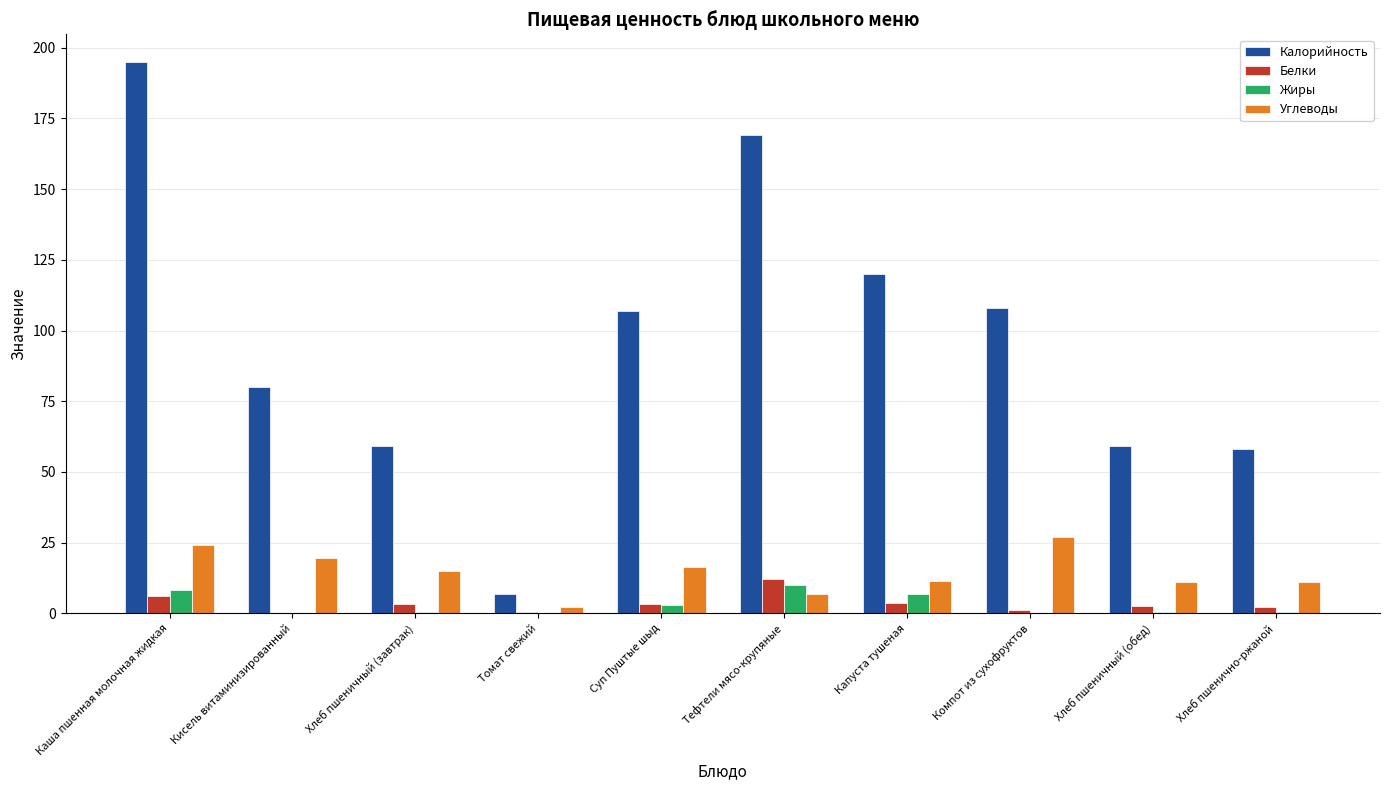

Is the value of Жиры at Хлеб пшенично-ржаной greater than the value of Калорийность at Капуста тушеная?

No